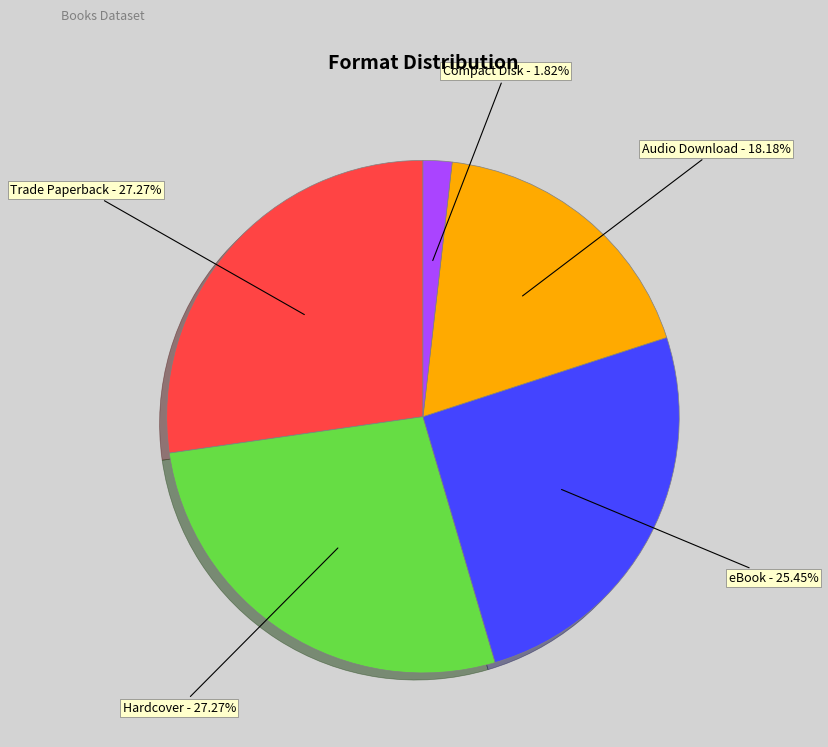

Is there a majority slice in this chart?

No